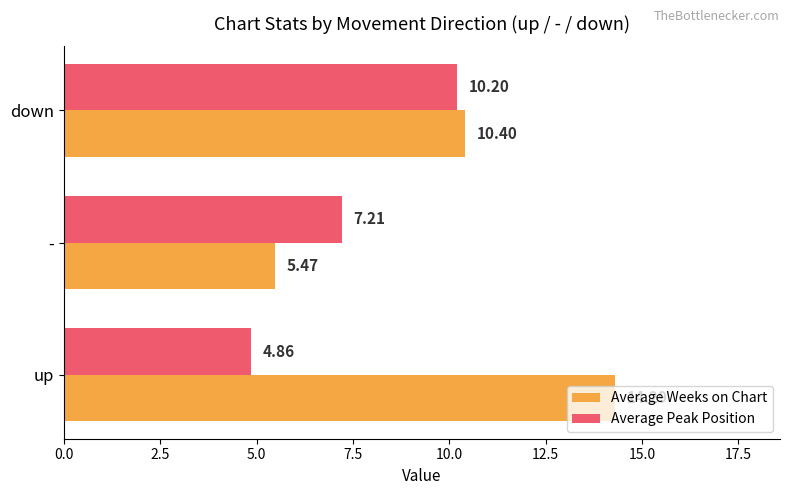

Which series has the widest spread of values?

Average Weeks on Chart